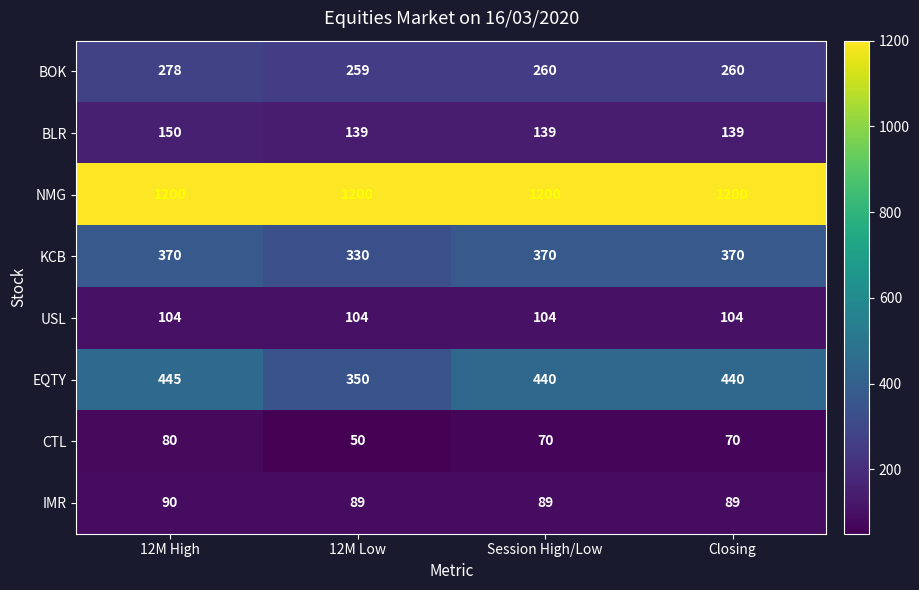

What is the total value across all series at 12M High?

2717